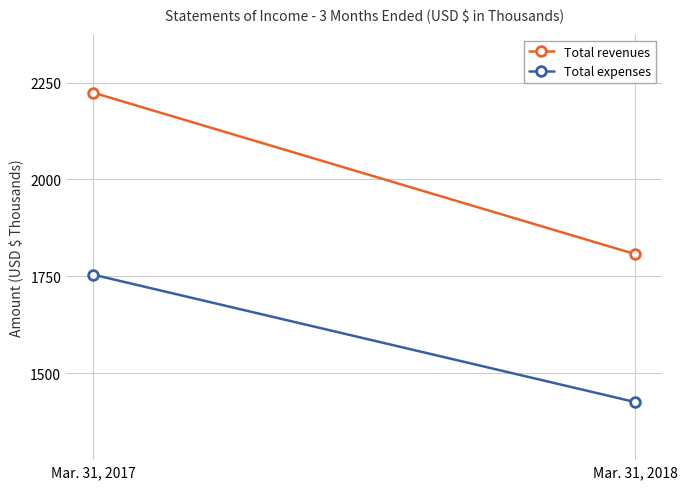

What is the minimum value for Total revenues?

1807